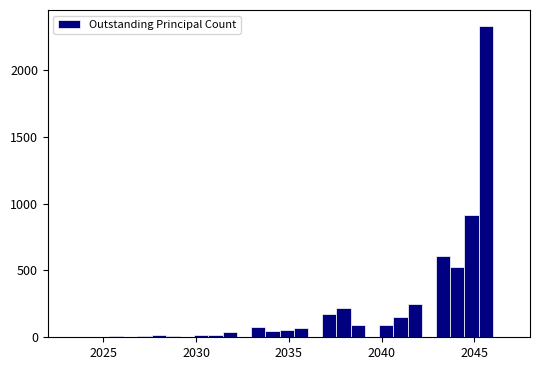

Around what value on the x-axis is the tallest bar? Give the approximate position of its centre, as read against the axis.

2045.5